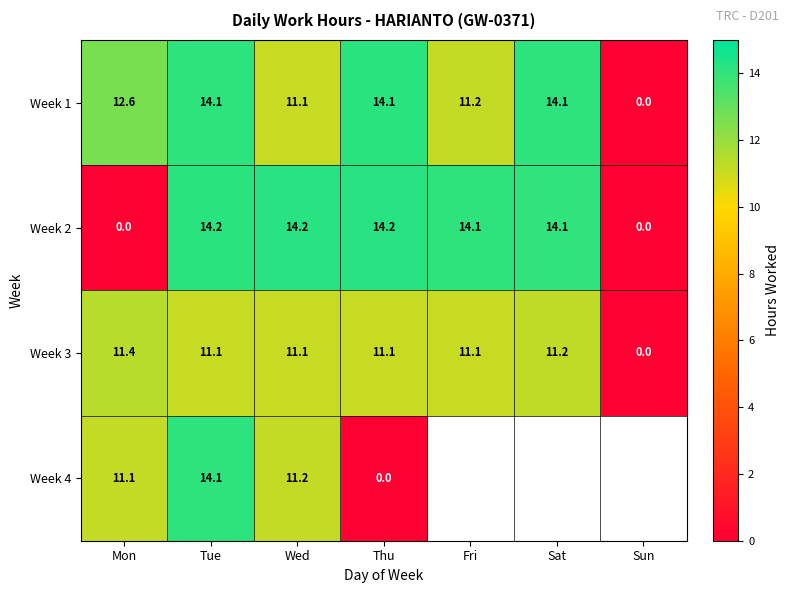

The Week 4 series shows 3.9 at Tue. True or false?

False